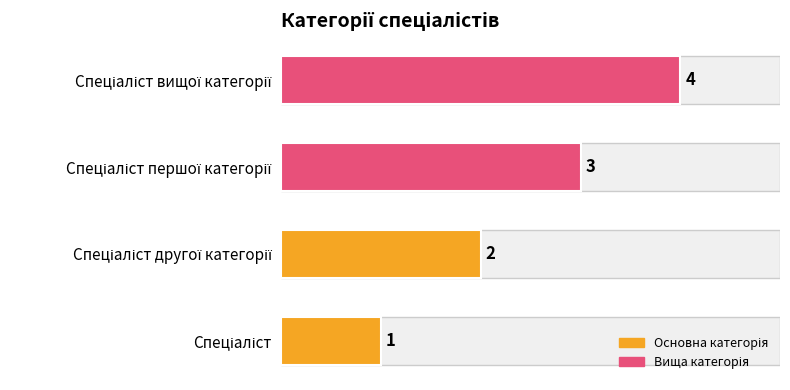

What is the maximum value shown in the chart?

4